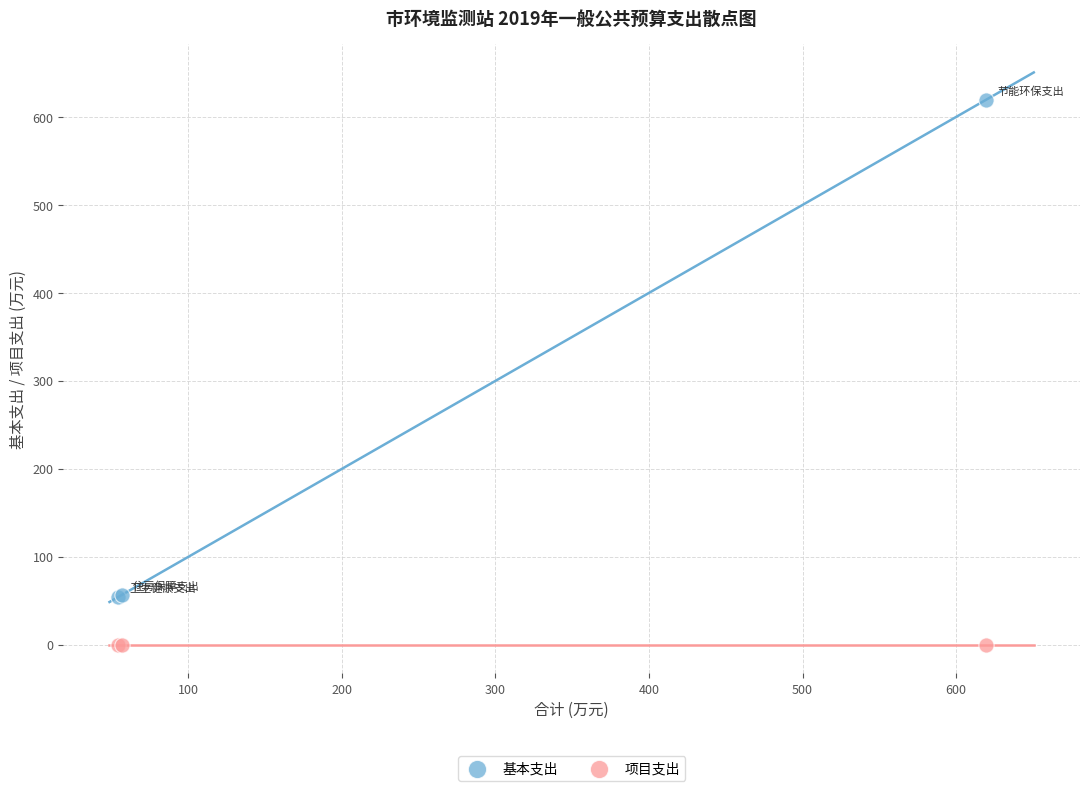

Which series contains the lowest Y value?

项目支出